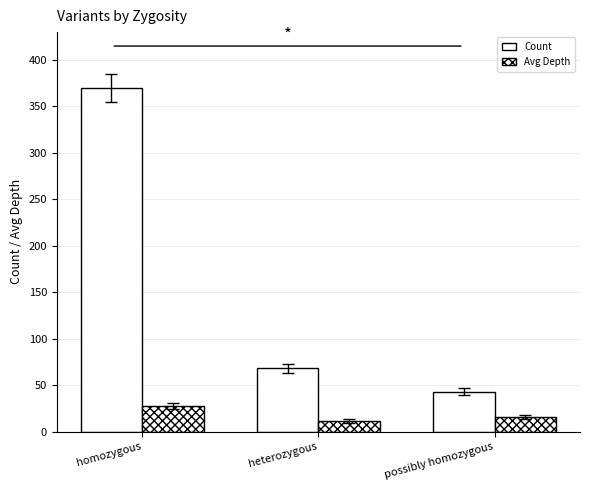

What is the difference between the Count values at heterozygous and homozygous?

302.0